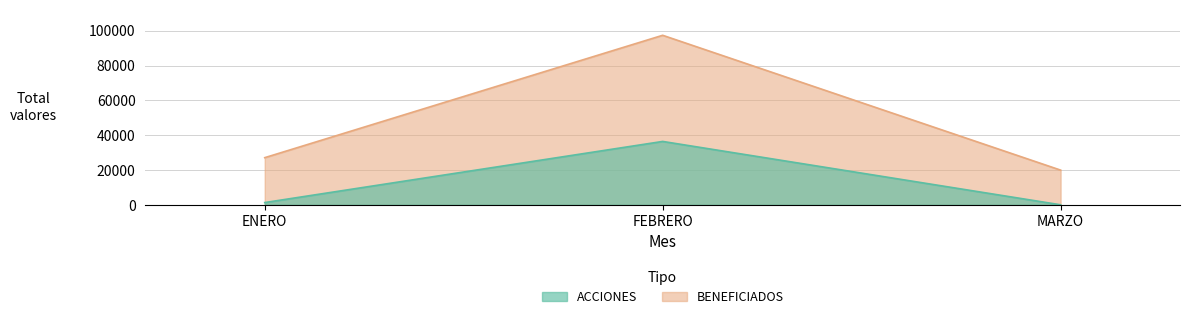

True or false: ACCIONES has a value of 36449.5 at FEBRERO.

True